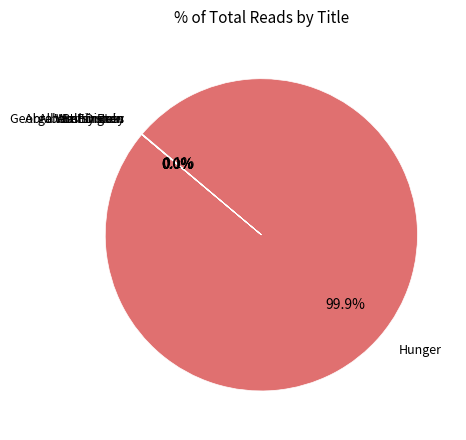

What is the largest slice in the pie chart?

Hunger